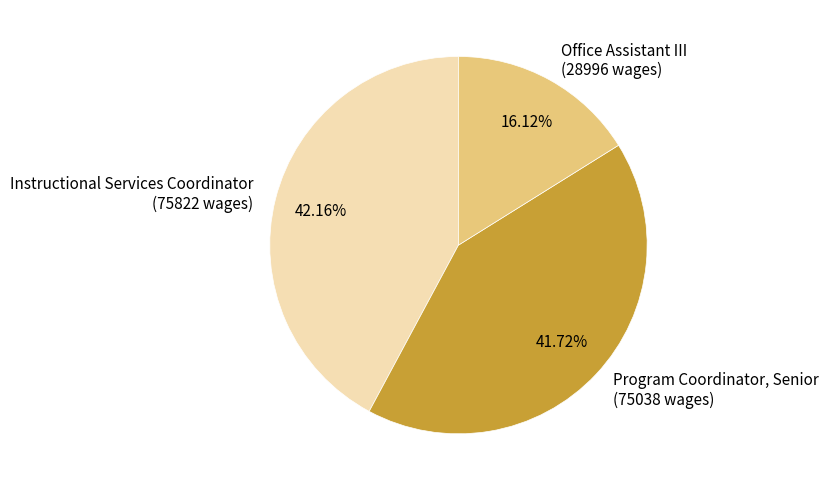

To the nearest percent, what portion does Office Assistant III represent?

16%